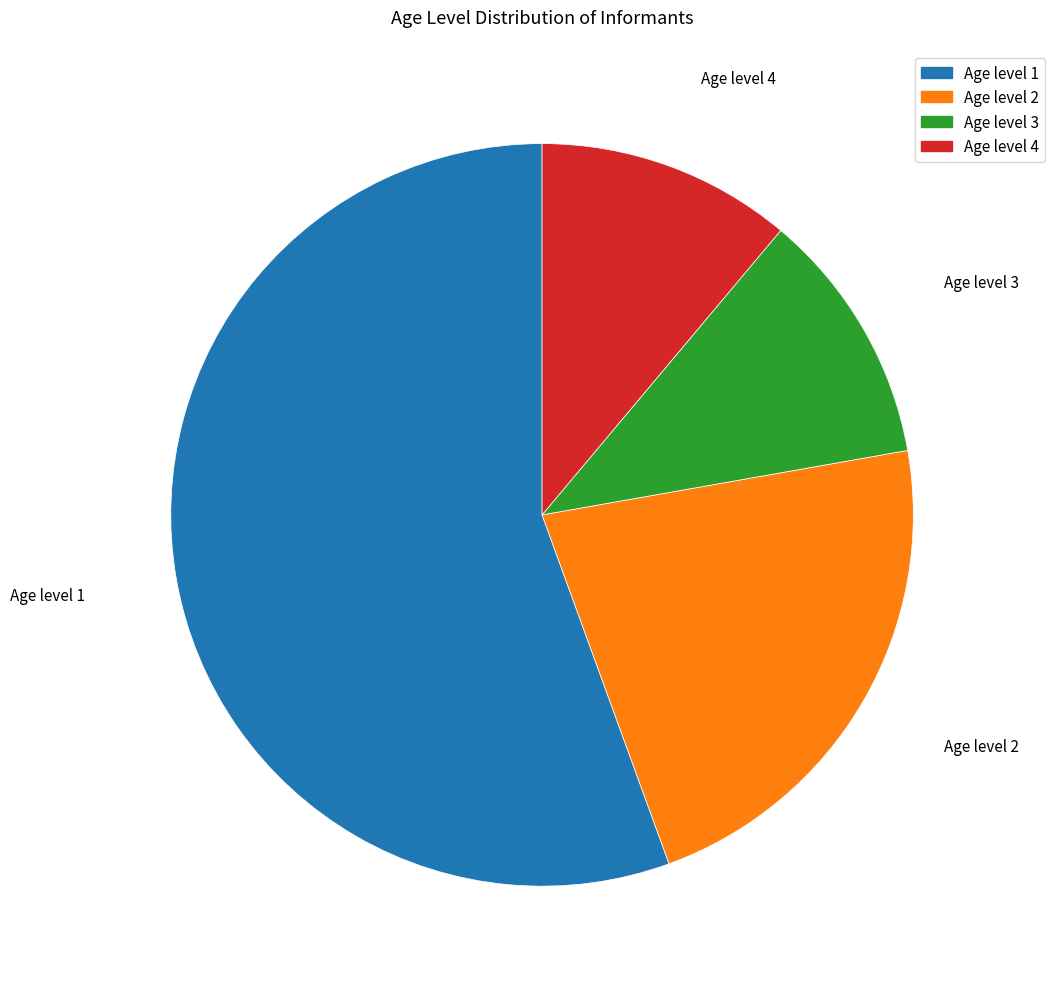

Count the number of slices in the pie.

4